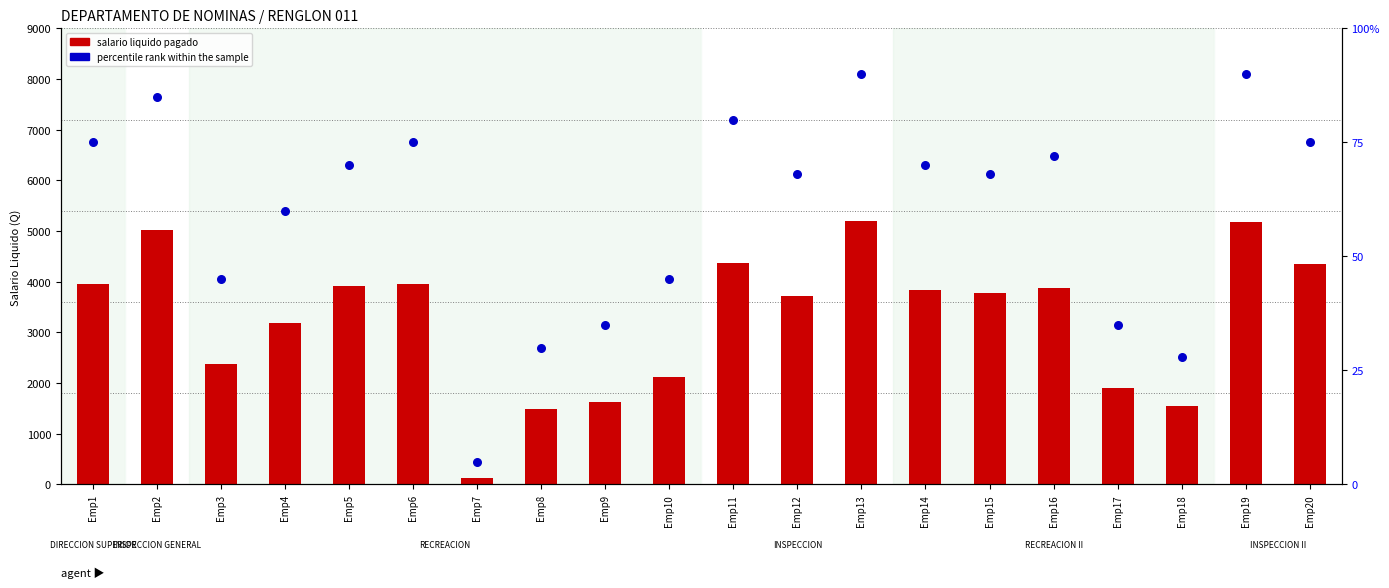

What is the total value across all series at Emp9?

1670.0